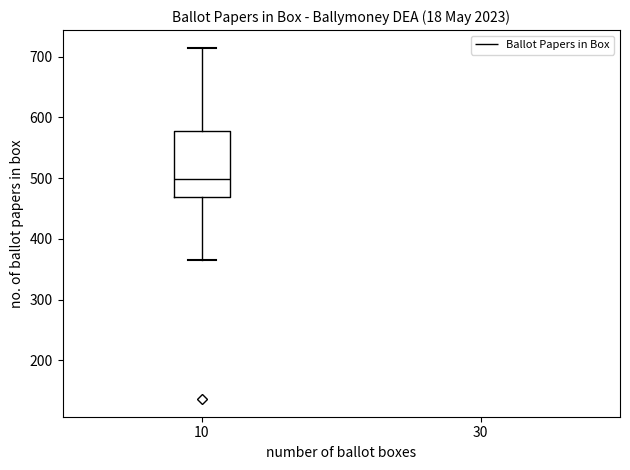

Where does the lower whisker of the box at x = 10 end on the y-axis? The values are not printed on the chart, so give them approximately, as read against the axis.

370